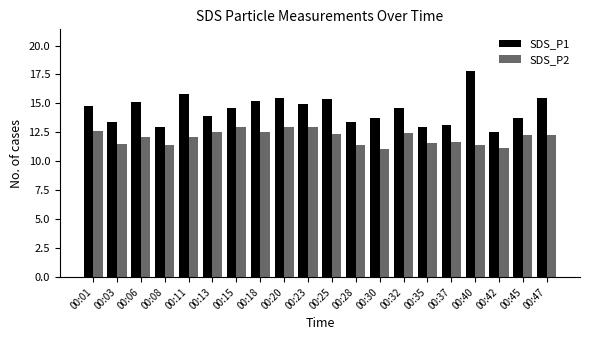

Where does the SDS_P2 series first go above 12?

00:01